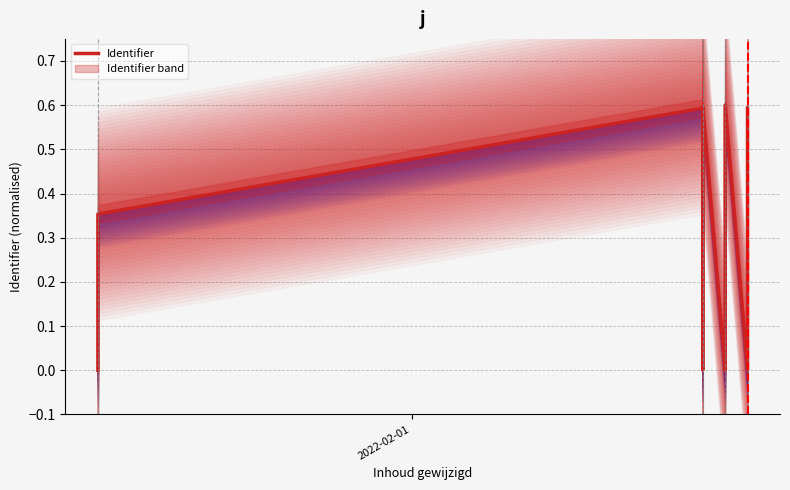

Which label corresponds to the smallest value in the chart?

2022-02-01